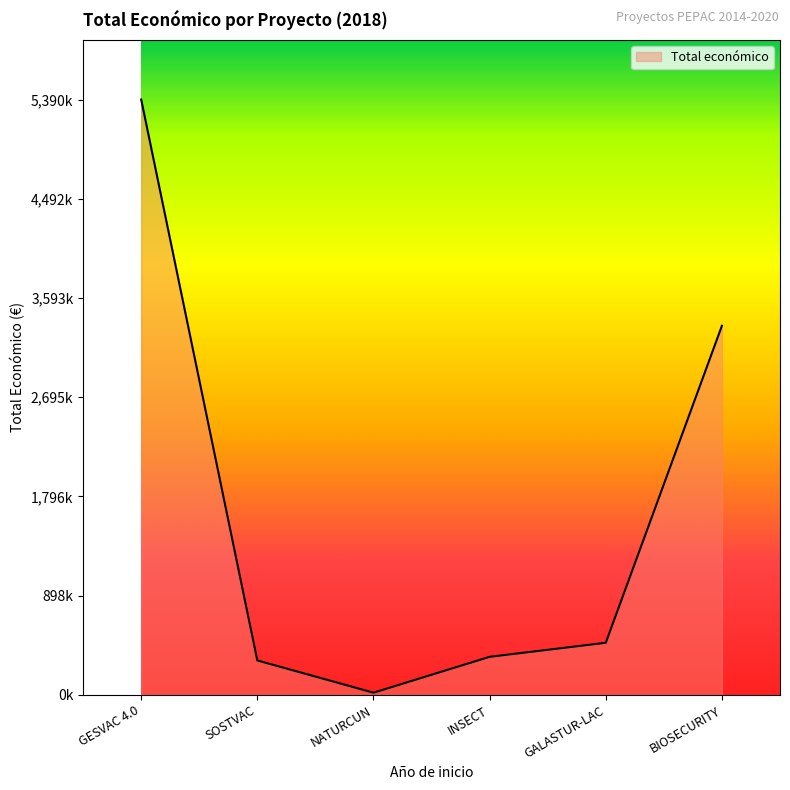

Does the chart display data point markers on the line(s)?

No